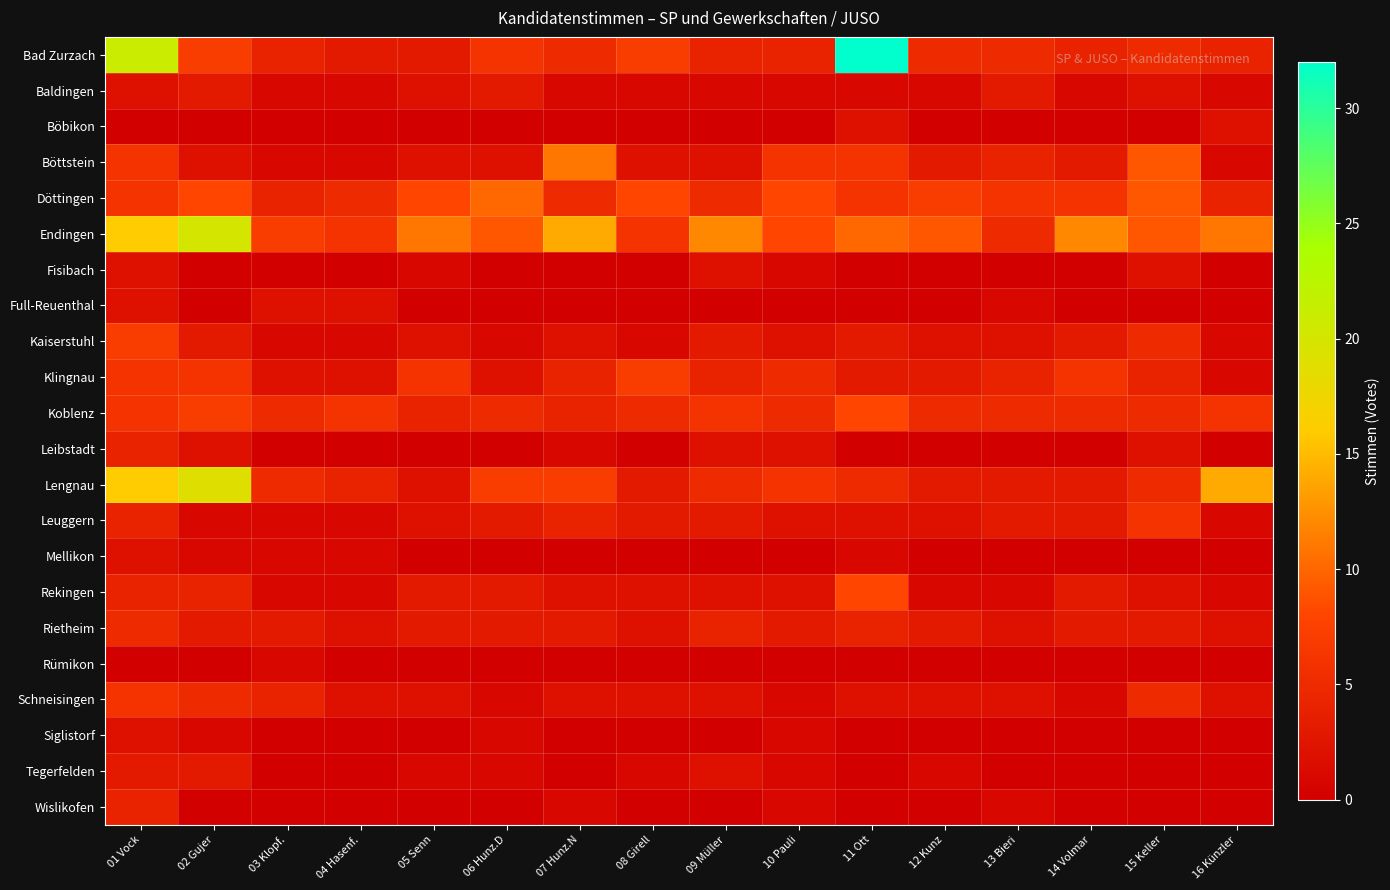

What is the difference between the highest and lowest values at 04 Hasenf.?

6